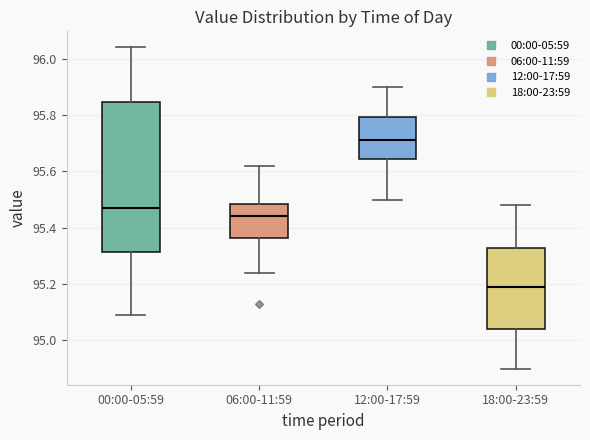

Reading left to right, read every box against the y-axis: the position of its median line, the range the box covers, and the ends of its whiskers. The values are not printed on the chart, so give them approximately, as read against the axis.

00:00-05:59: median 95.48, box 95.32 to 95.84, whiskers 95.10 to 96.04
06:00-11:59: median 95.44, box 95.36 to 95.48, whiskers 95.24 to 95.62
12:00-17:59: median 95.72, box 95.64 to 95.80, whiskers 95.50 to 95.90
18:00-23:59: median 95.20, box 95.04 to 95.32, whiskers 94.90 to 95.48